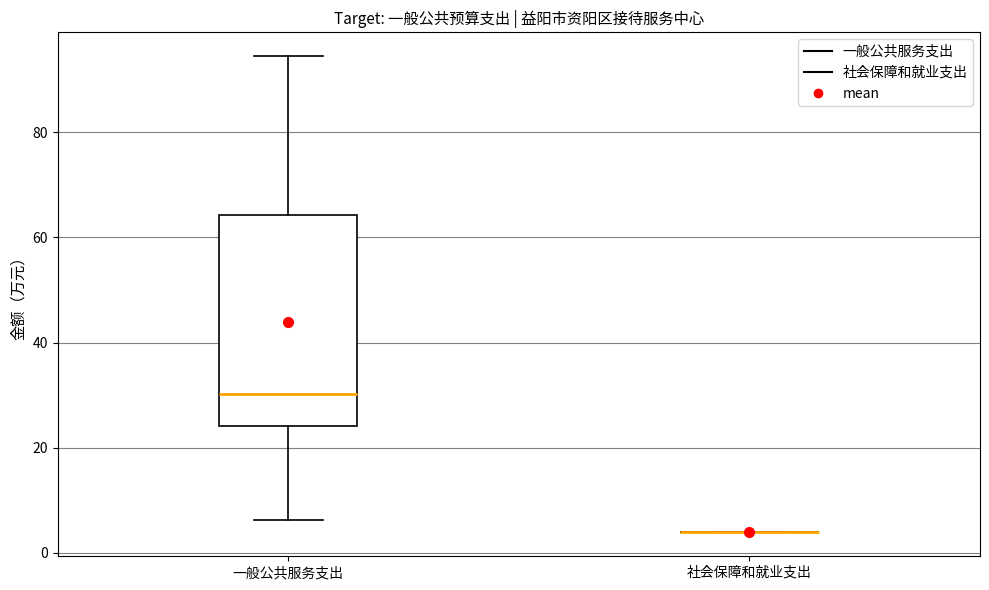

Reading left to right, read every box against the y-axis: the position of its median line, the range the box covers, and the ends of its whiskers. The values are not printed on the chart, so give them approximately, as read against the axis.

一般公共服务支出: median 30, box 24 to 64, whiskers 6 to 94
社会保障和就业支出: box collapsed to a line at 4, whiskers 4 to 4